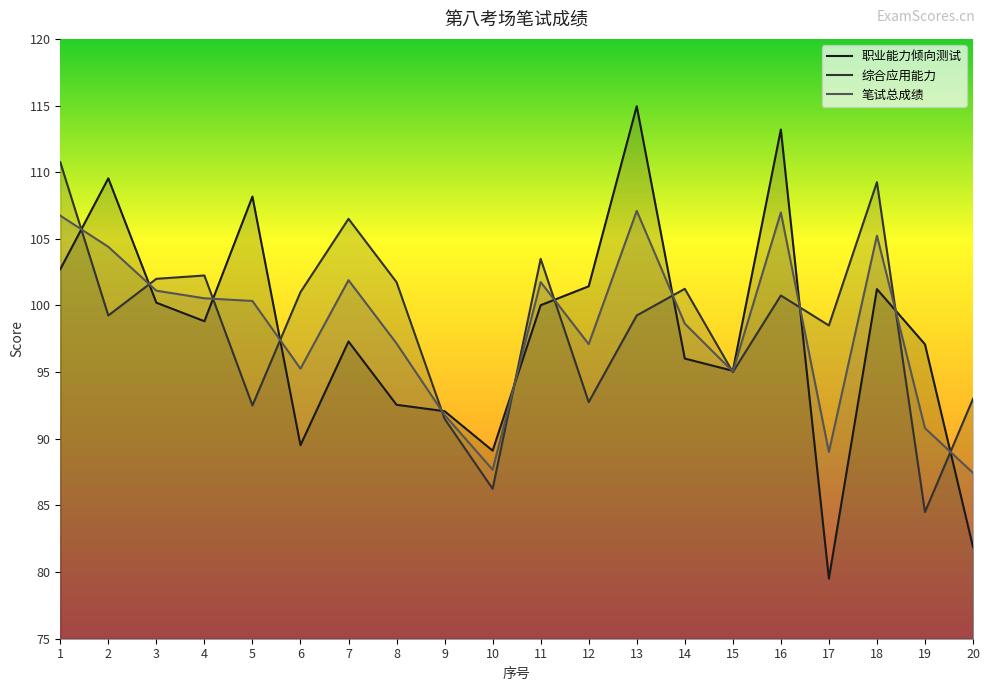

What is the difference between the 综合应用能力 values at 2 and 19?

14.8